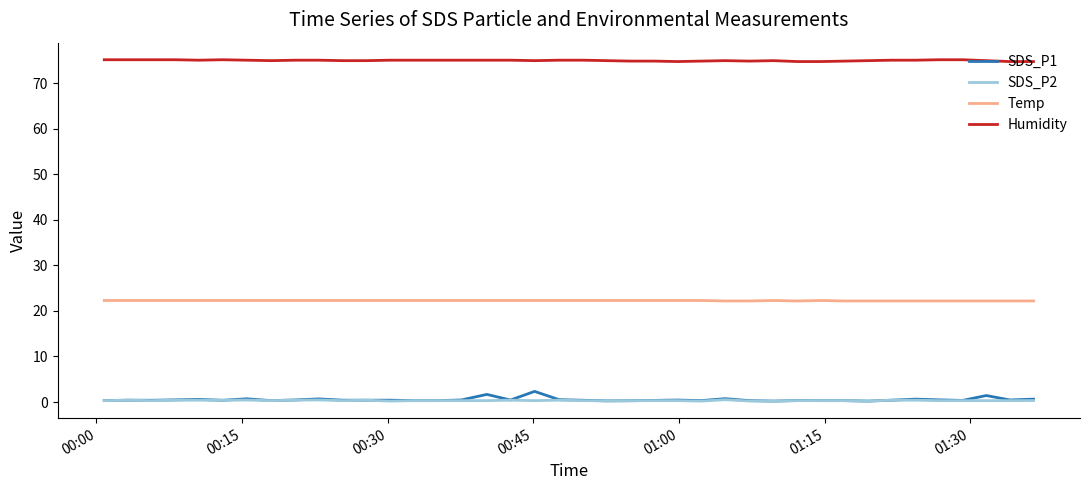

How many lines are shown in the chart?

4